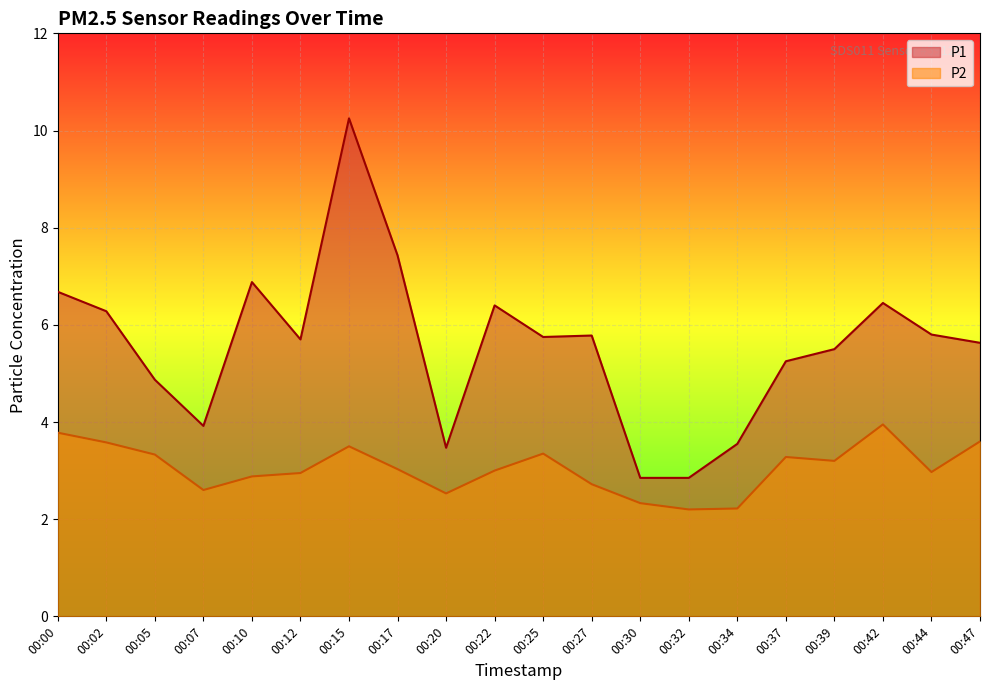

How many interior local valleys does the P2 series have?

5